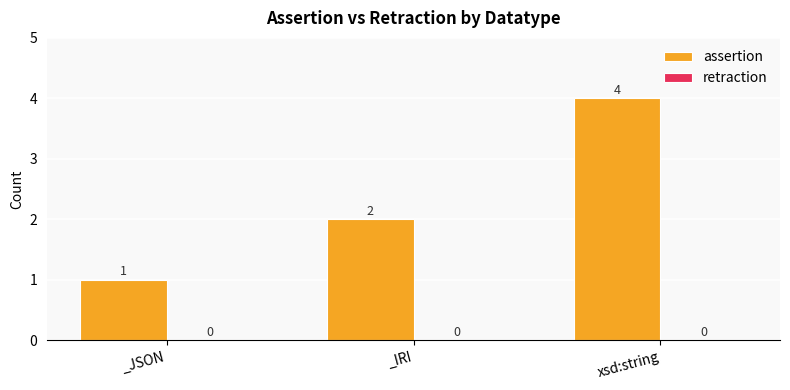

Which label corresponds to the largest value in the chart?

xsd:string